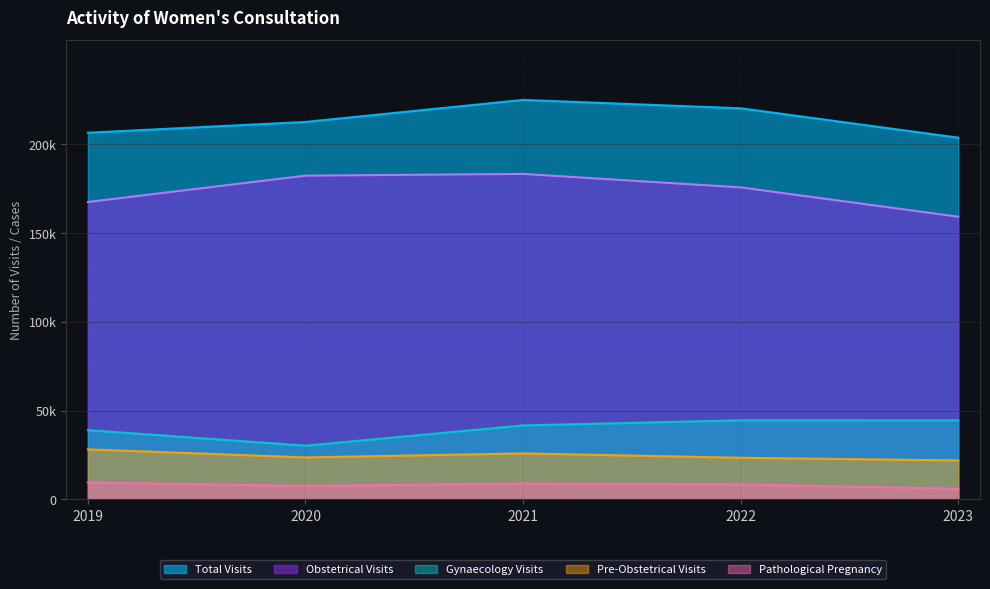

At which category does Gynaecology Visits reach its first local valley?

2020